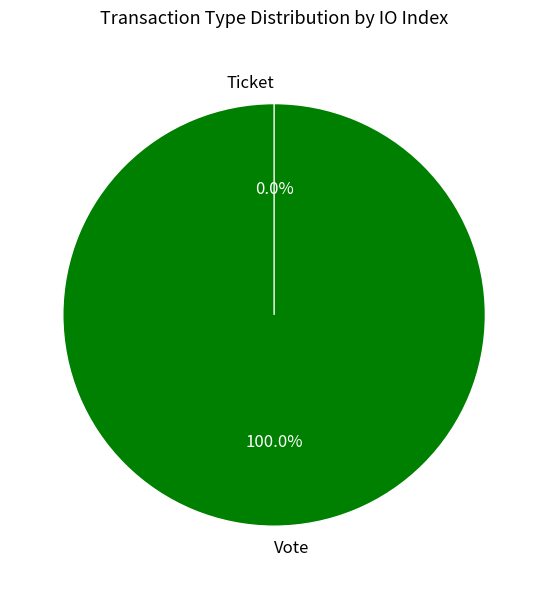

To the nearest percent, what percentage of the pie is Vote?

100%